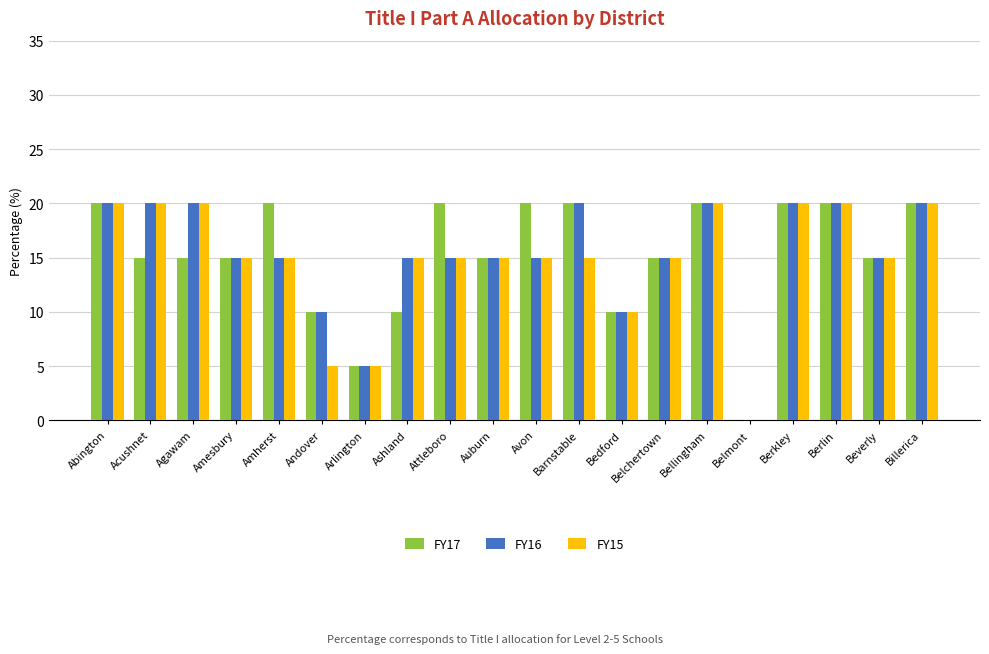

Is it true that FY16 equals 8 at Belmont?

False